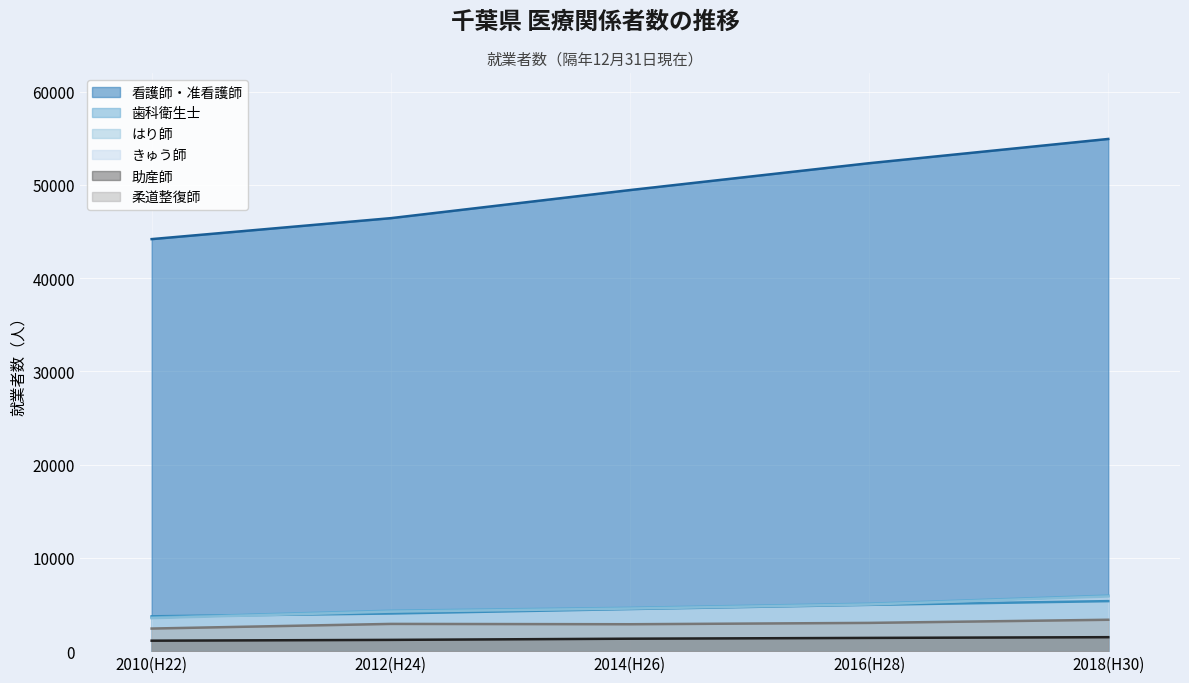

Reading left to right, extract all data points from this chart.

看護師・准看護師: 2010(H22)=44186	2012(H24)=46433	2014(H26)=49445	2016(H28)=52326	2018(H30)=54927
歯科衛生士: 2010(H22)=3733	2012(H24)=4035	2014(H26)=4515	2016(H28)=4965	2018(H30)=5364
はり師: 2010(H22)=3605	2012(H24)=4333	2014(H26)=4641	2016(H28)=5082	2018(H30)=5951
きゅう師: 2010(H22)=3537	2012(H24)=4239	2014(H26)=4567	2016(H28)=5005	2018(H30)=5863
助産師: 2010(H22)=1121	2012(H24)=1207	2014(H26)=1335	2016(H28)=1419	2018(H30)=1497
柔道整復師: 2010(H22)=2422	2012(H24)=2920	2014(H26)=2885	2016(H28)=3029	2018(H30)=3365